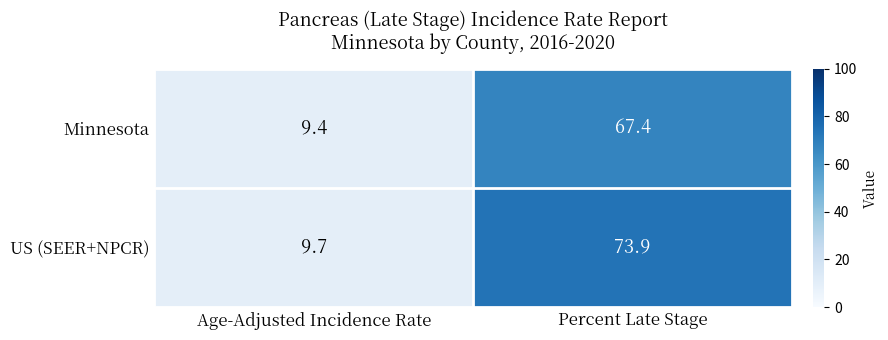

The value of US (SEER+NPCR) at Percent Late Stage is 73.9. True or false?

True